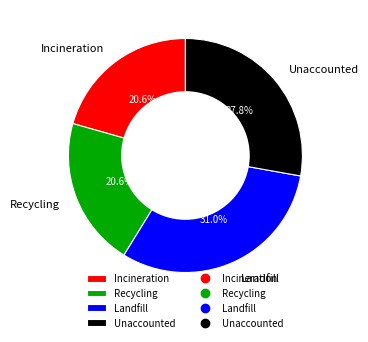

Does any single category account for the majority?

No